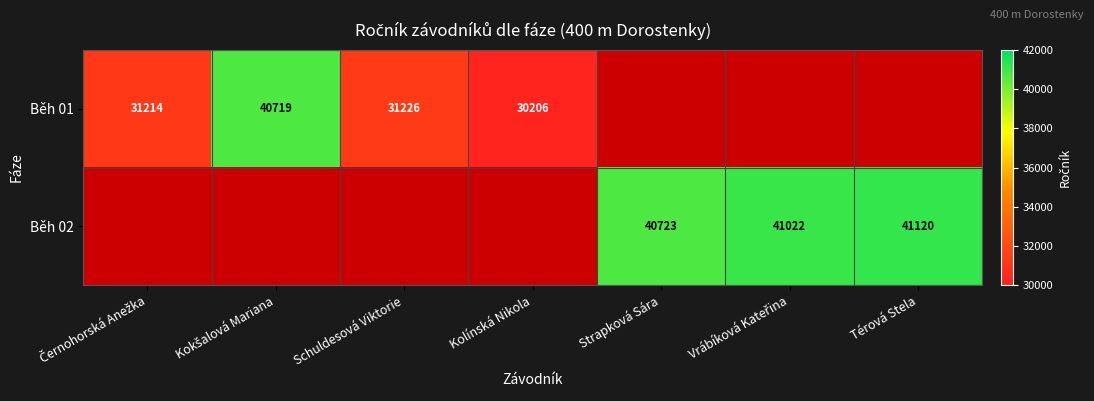

How many categories are shown in the chart?

7